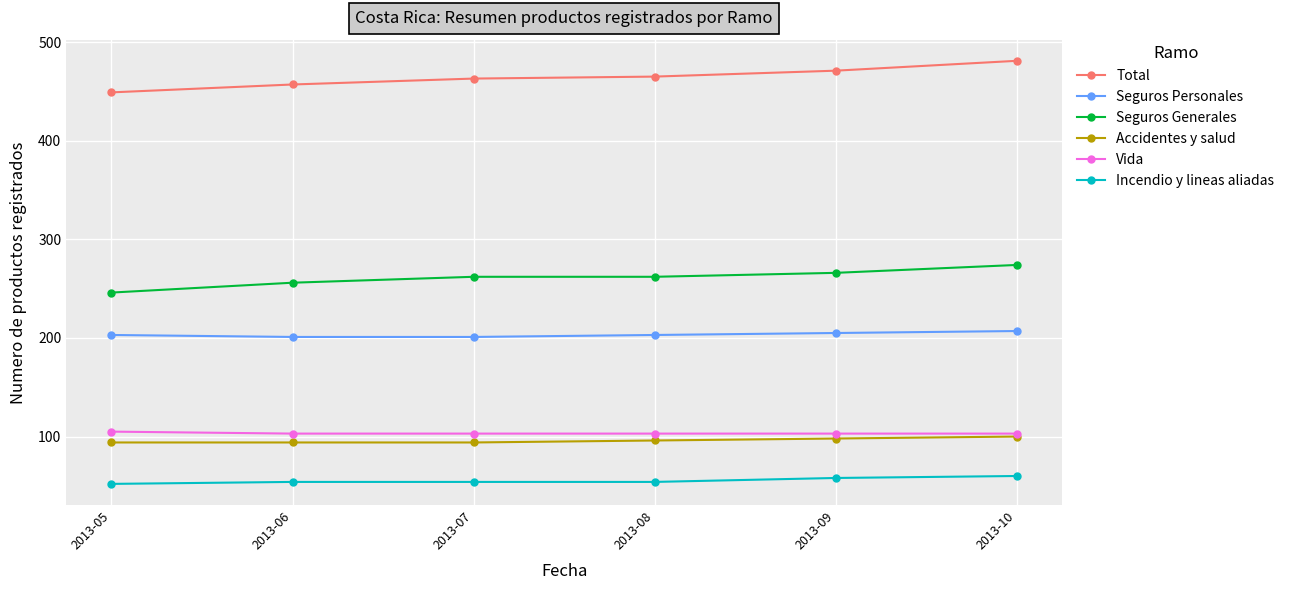

What is the maximum value for Accidentes y salud?

100